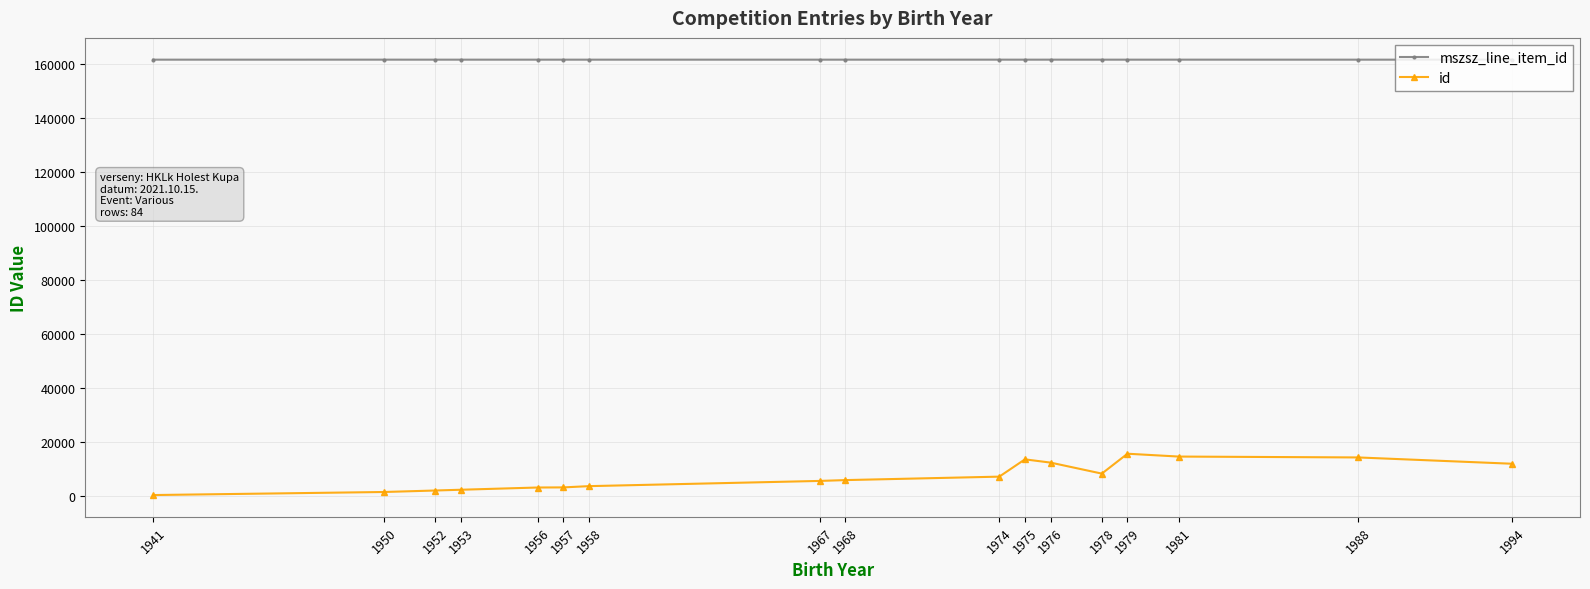

In mszsz_line_item_id, how many points are higher than both neighbors (excluding endpoints)?

4